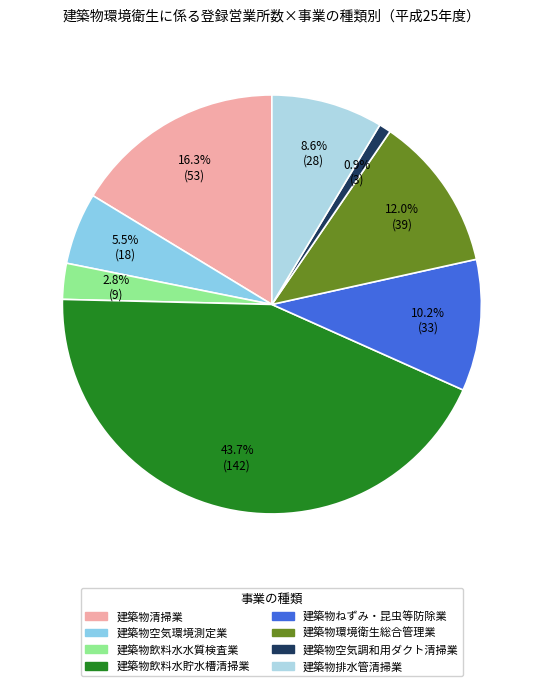

Count the number of slices in the pie.

8